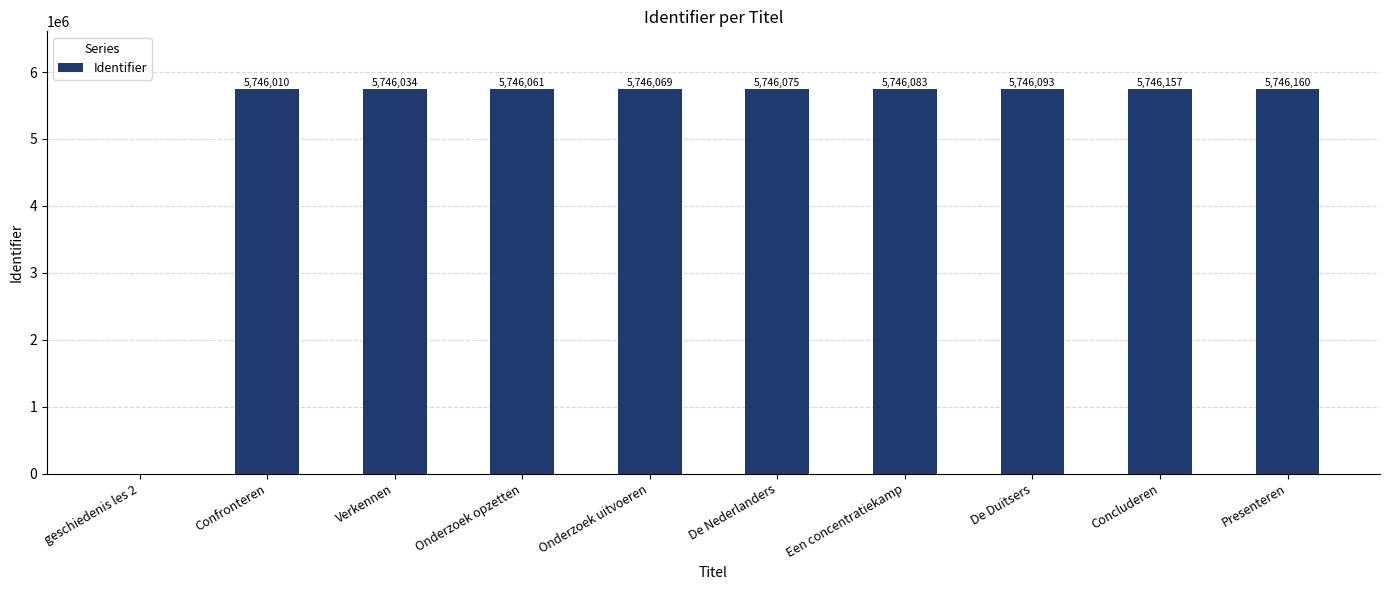

What is the sum of all values?

51714742